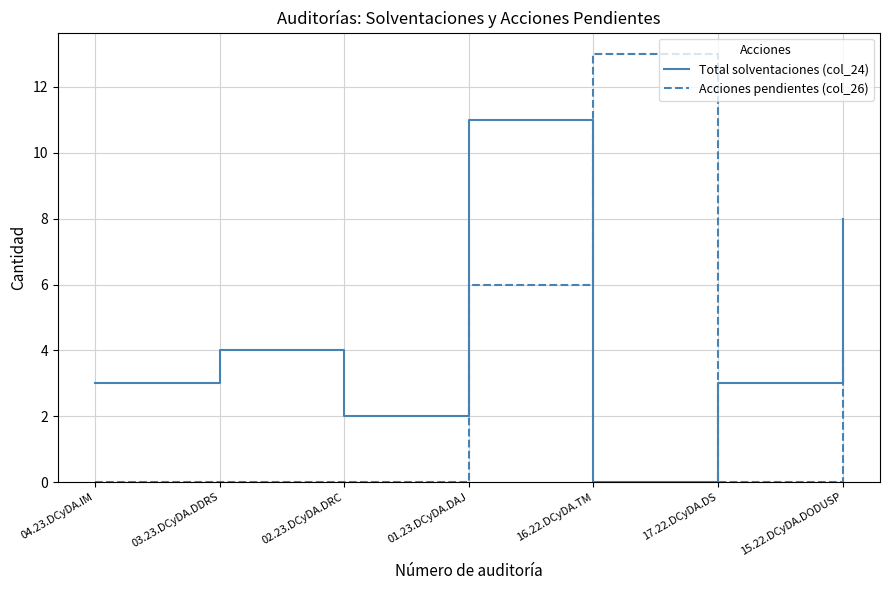

List the series in order of their peak value, lowest first.

Total solventaciones (col_24), Acciones pendientes (col_26)